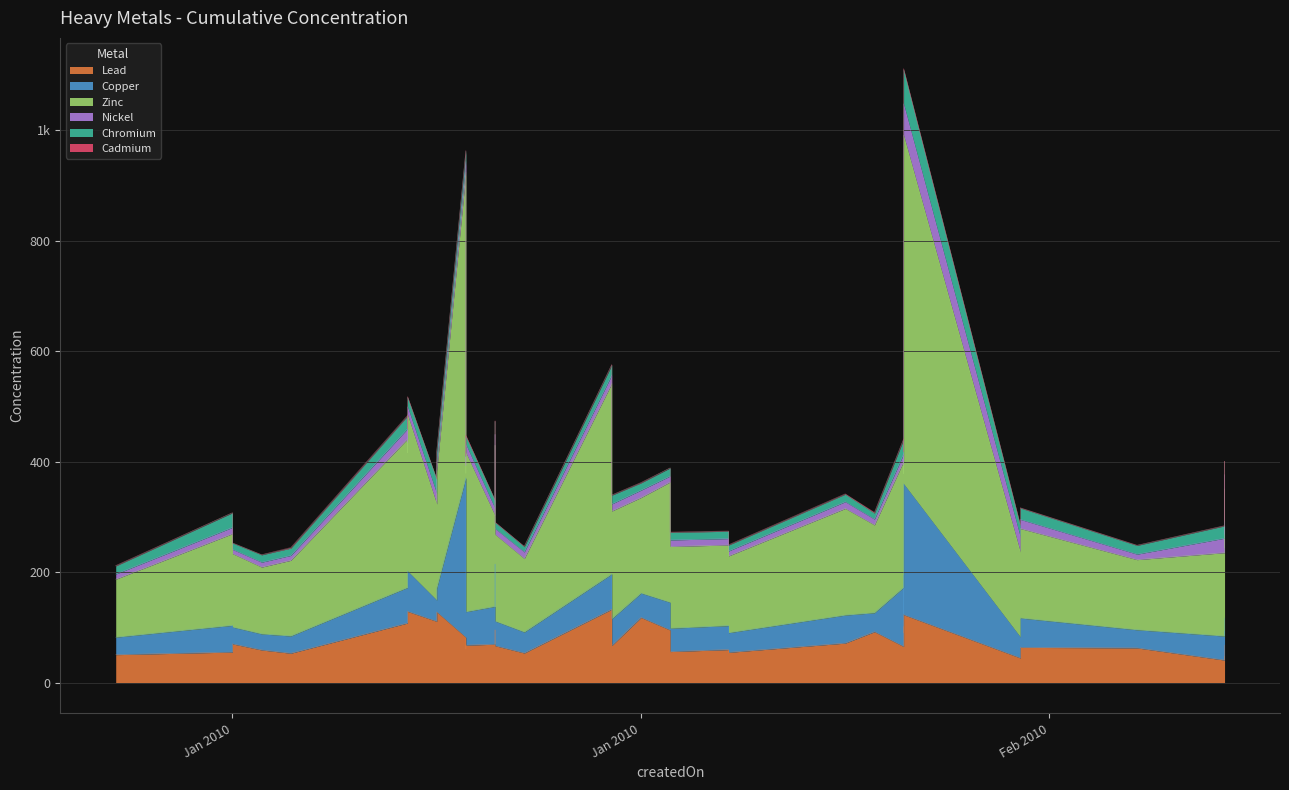

How many interior local peaks does the Copper series have?

13